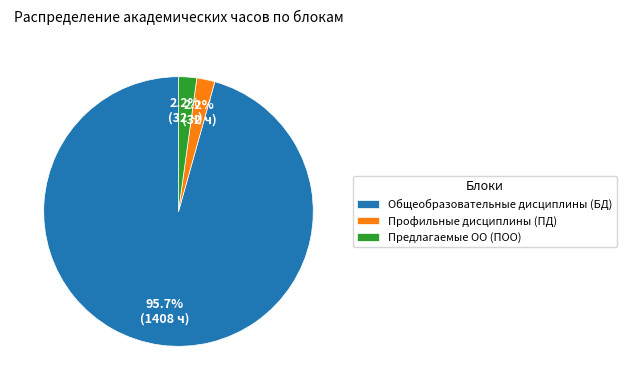

Is it true that Общеобразовательные дисциплины (БД) is 82% of the pie?

False